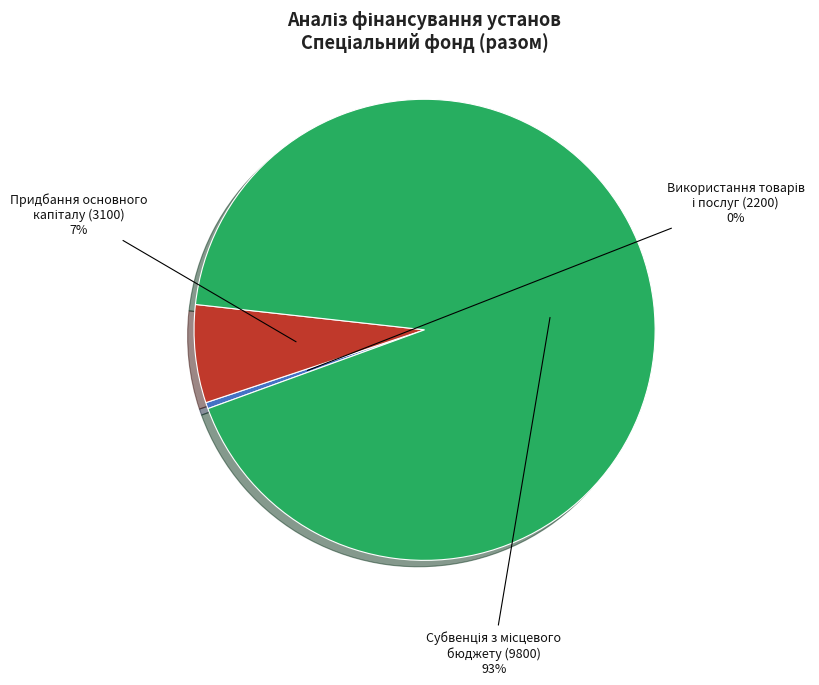

Is there a majority slice in this chart?

Yes